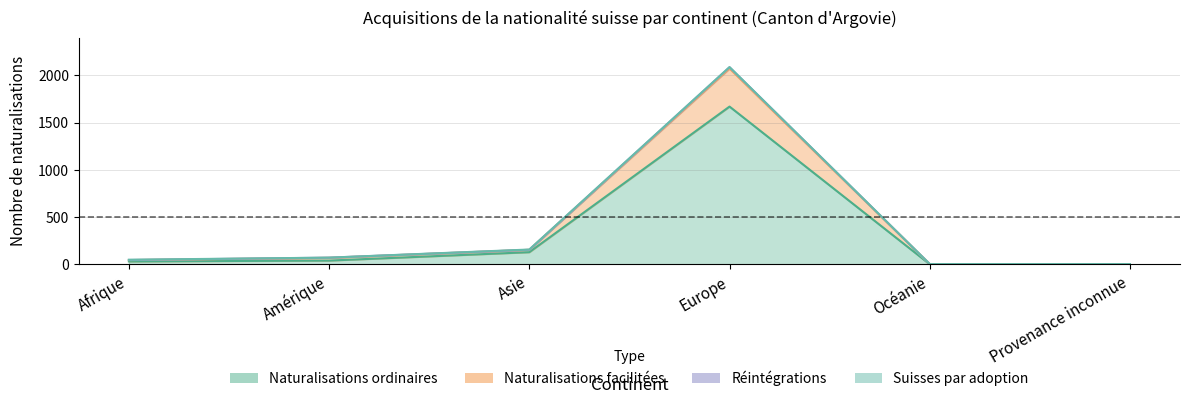

True or false: Naturalisations facilitées and Naturalisations ordinaires intersect in this chart.

False